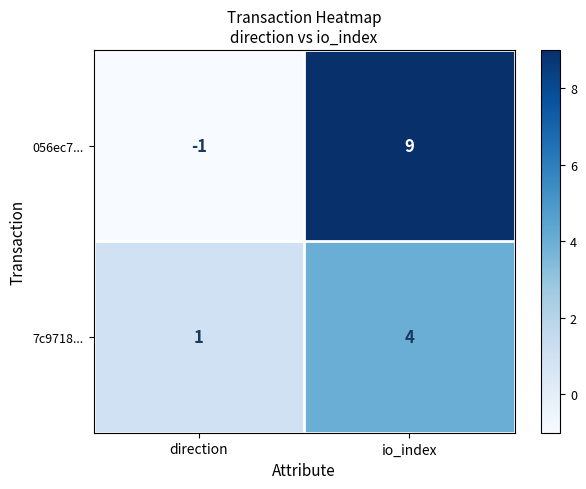

Rank the series by their maximum value, from highest to lowest.

056ec7..., 7c9718...